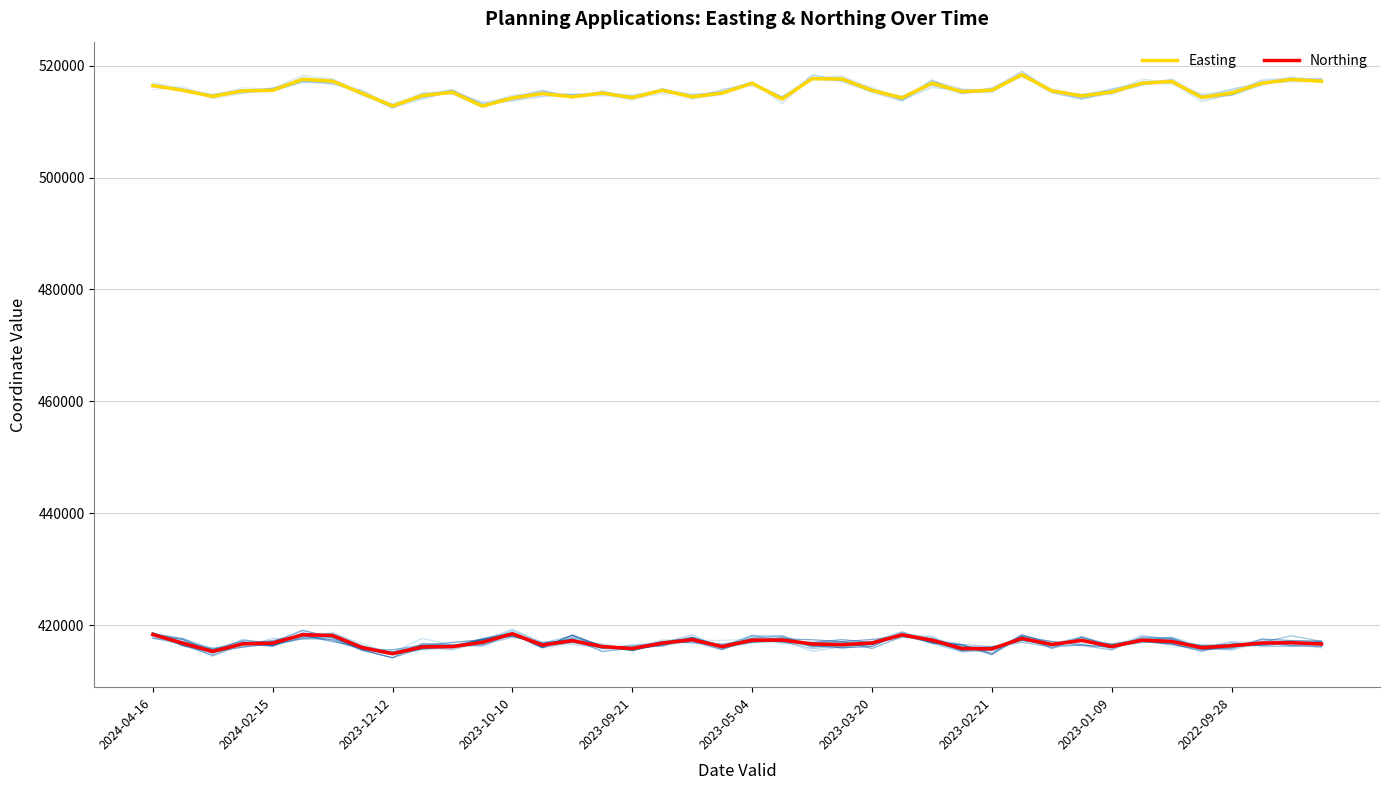

True or false: Easting and Northing intersect in this chart.

False